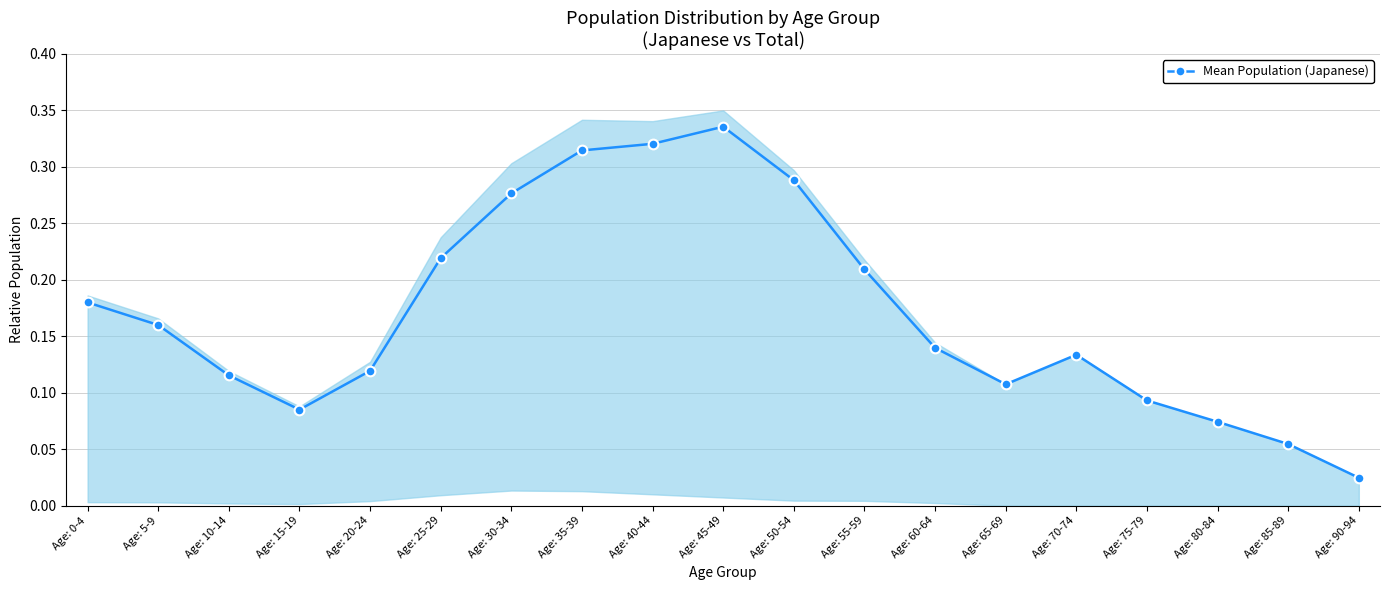

List the labels in order of value, smallest first.

Age: 90-94, Age: 85-89, Age: 80-84, Age: 15-19, Age: 75-79, Age: 65-69, Age: 10-14, Age: 20-24, Age: 70-74, Age: 60-64, Age: 5-9, Age: 0-4, Age: 55-59, Age: 25-29, Age: 30-34, Age: 50-54, Age: 35-39, Age: 40-44, Age: 45-49